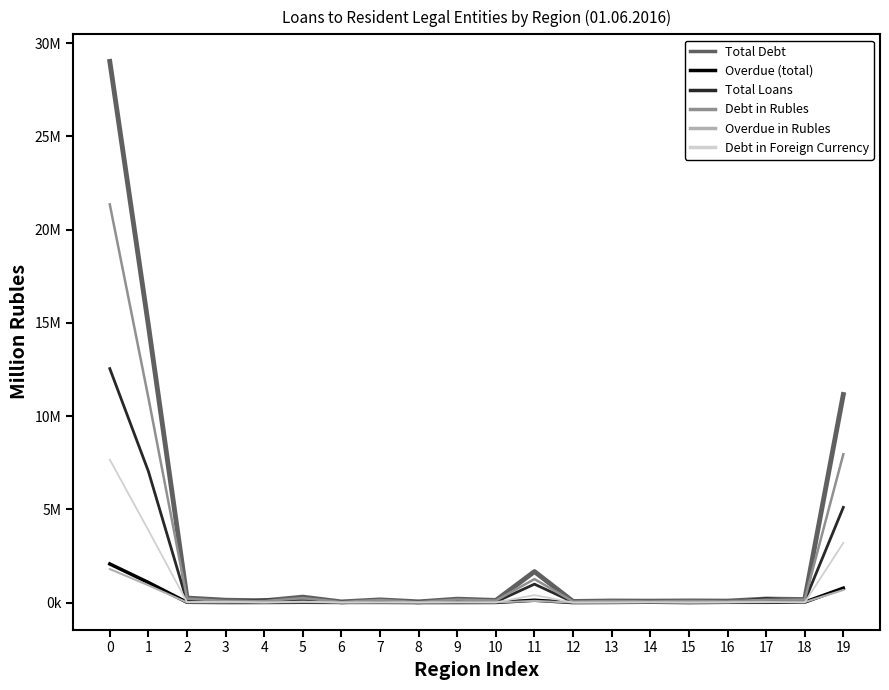

True or false: Overdue (total) and Overdue in Rubles cross at least once.

False